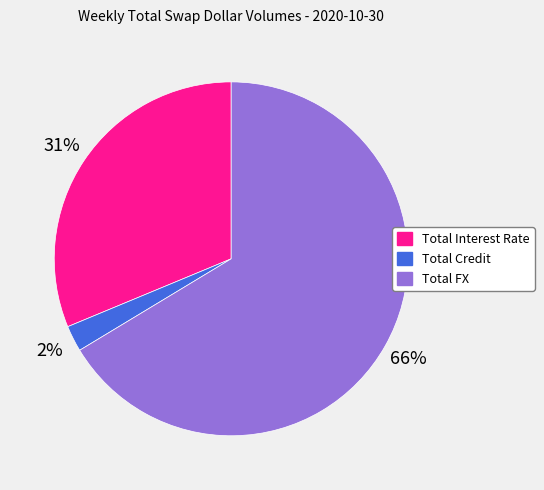

What is the ratio of the value at Total Interest Rate to the value at Total FX?

0.5